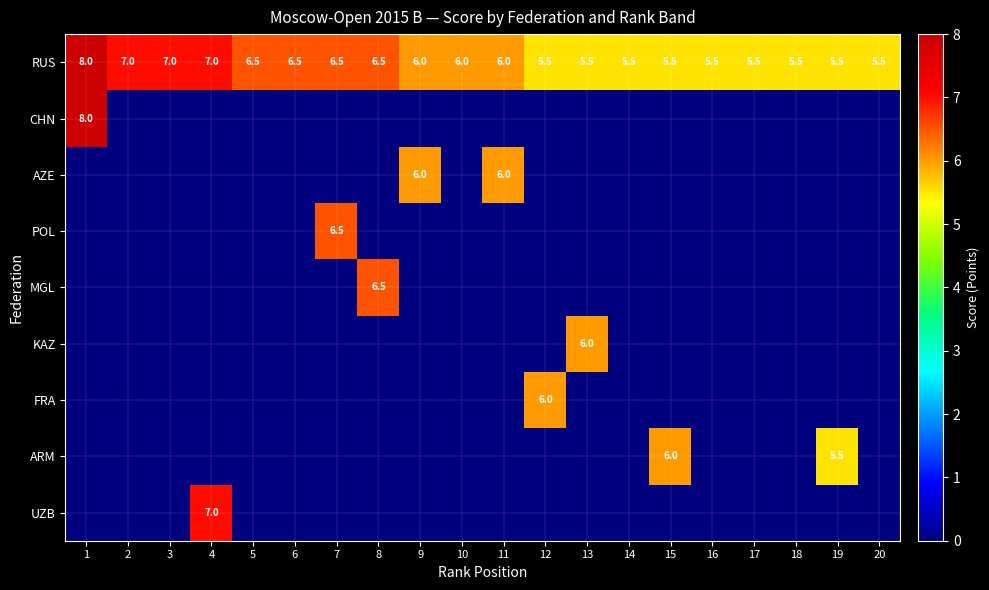

What is the difference between the maximum and second lowest values in the RUS series?

2.5